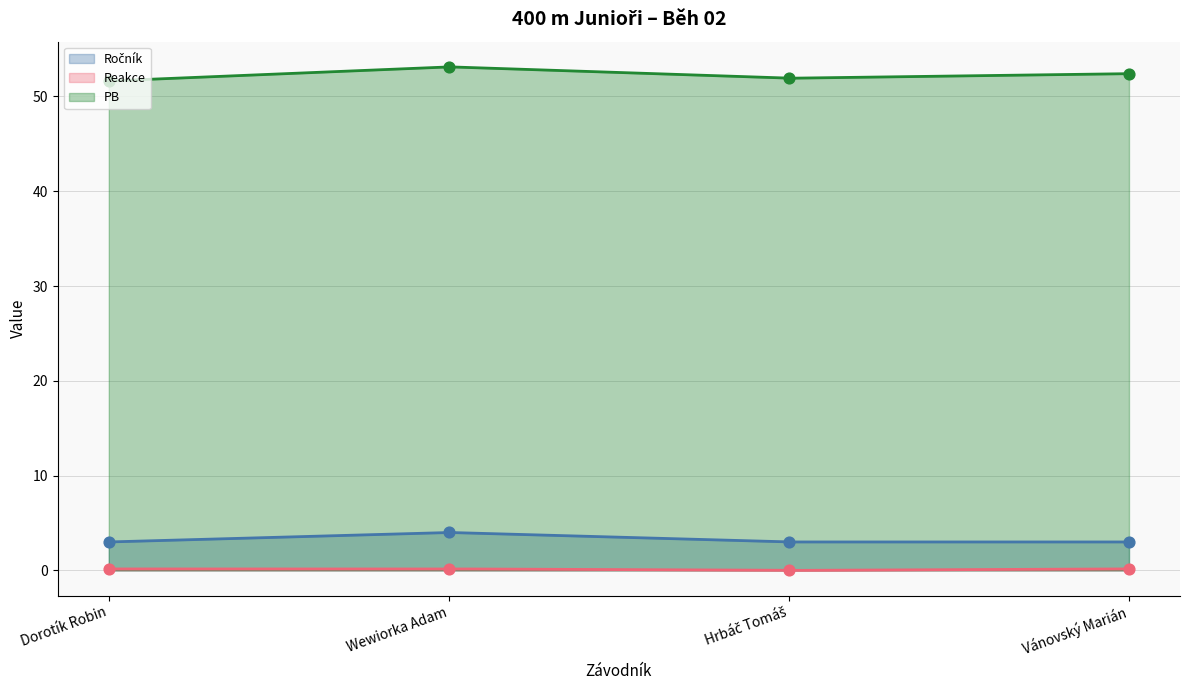

Which series reaches the maximum Y coordinate?

PB